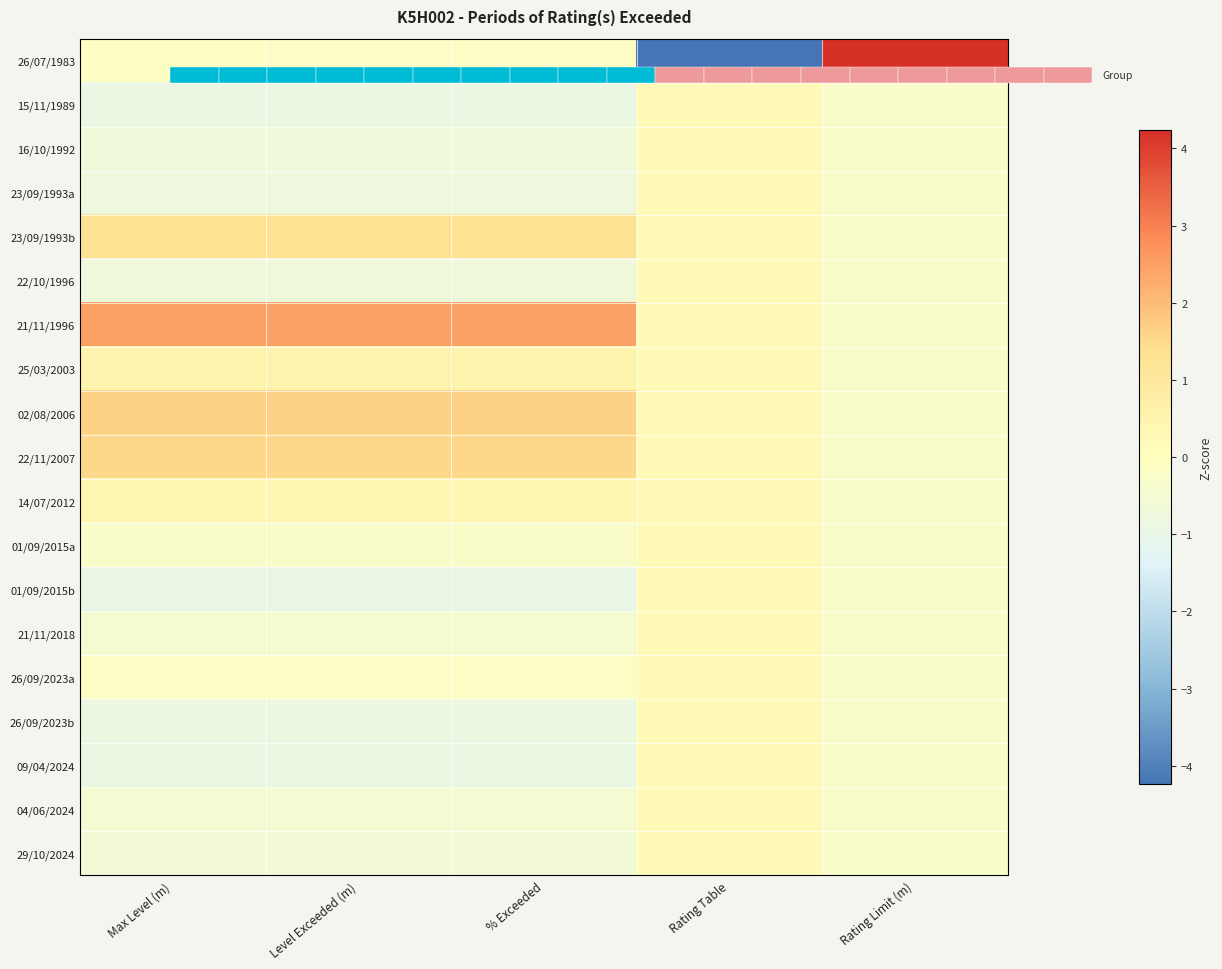

How many data points in 09/04/2024 are less than 0?

4